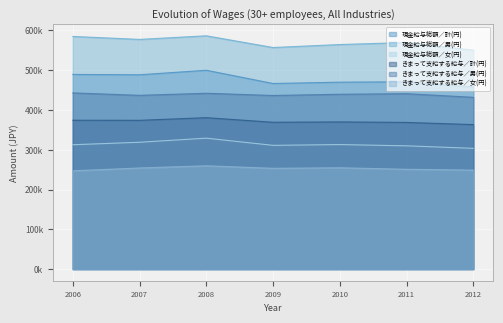

Which series has the largest range (max minus min)?

現金給与総額／計(円)